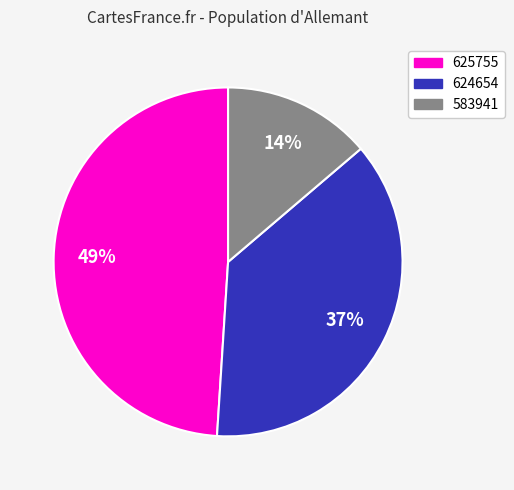

To the nearest percent, what is the difference between the largest and smallest slice percentages?

35%